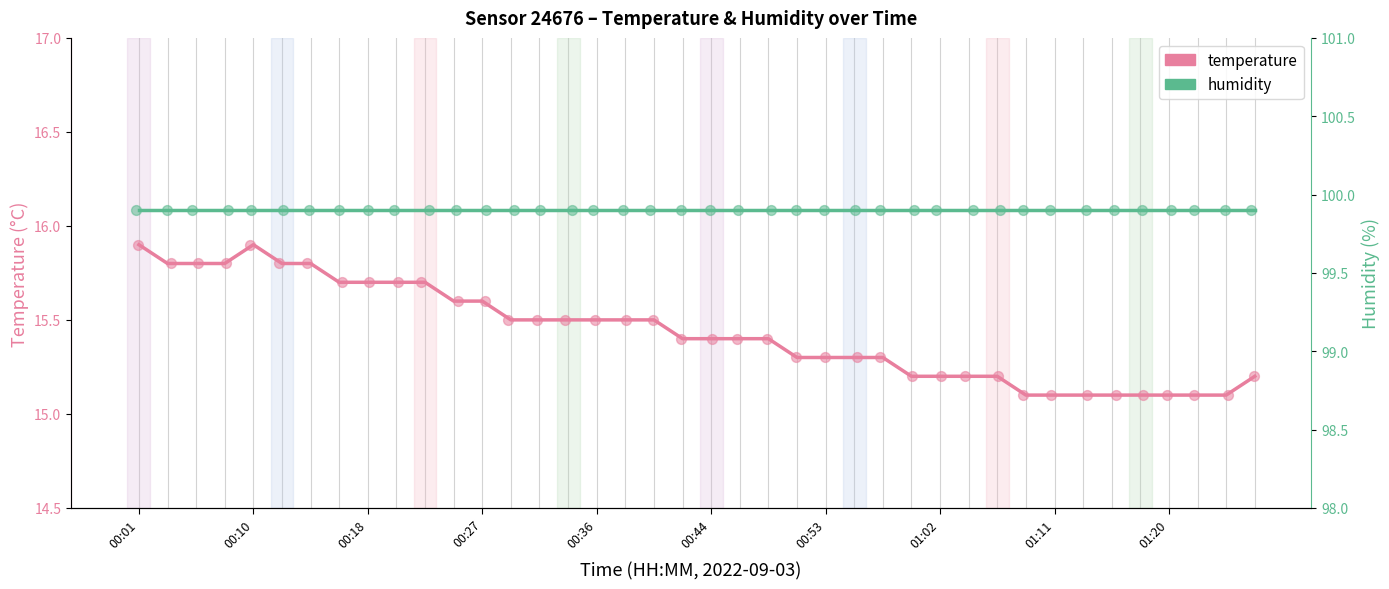

What is the total value across all series at 35?

115.0